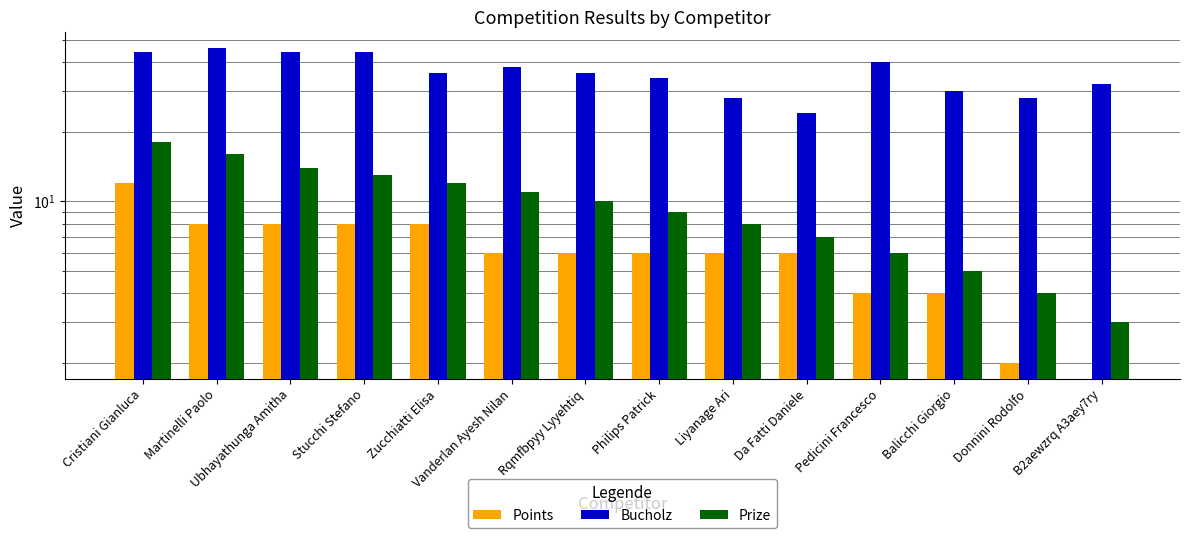

The Bucholz series shows 49 at B2aewzrq A3aey7ry. True or false?

False